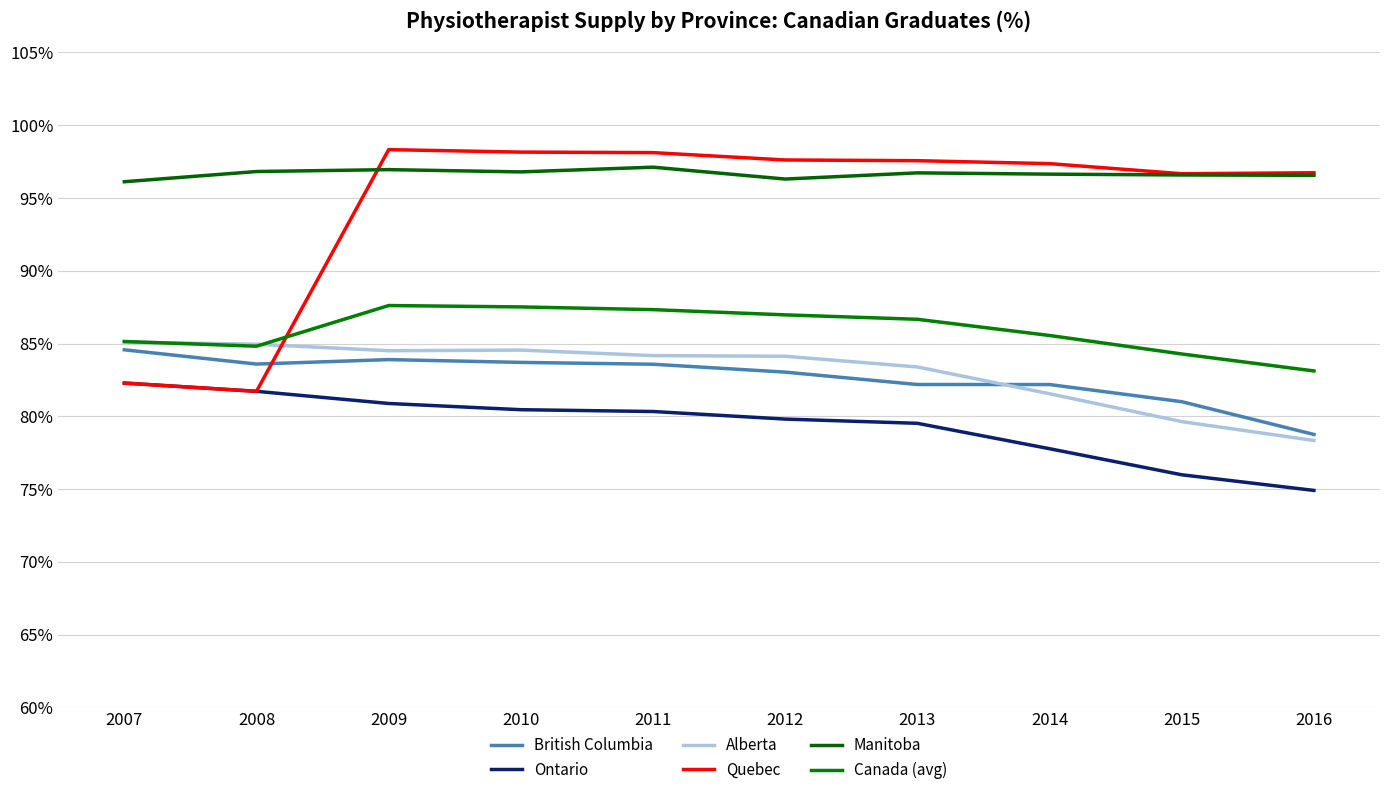

Is this an area chart (filled region under the line)?

No